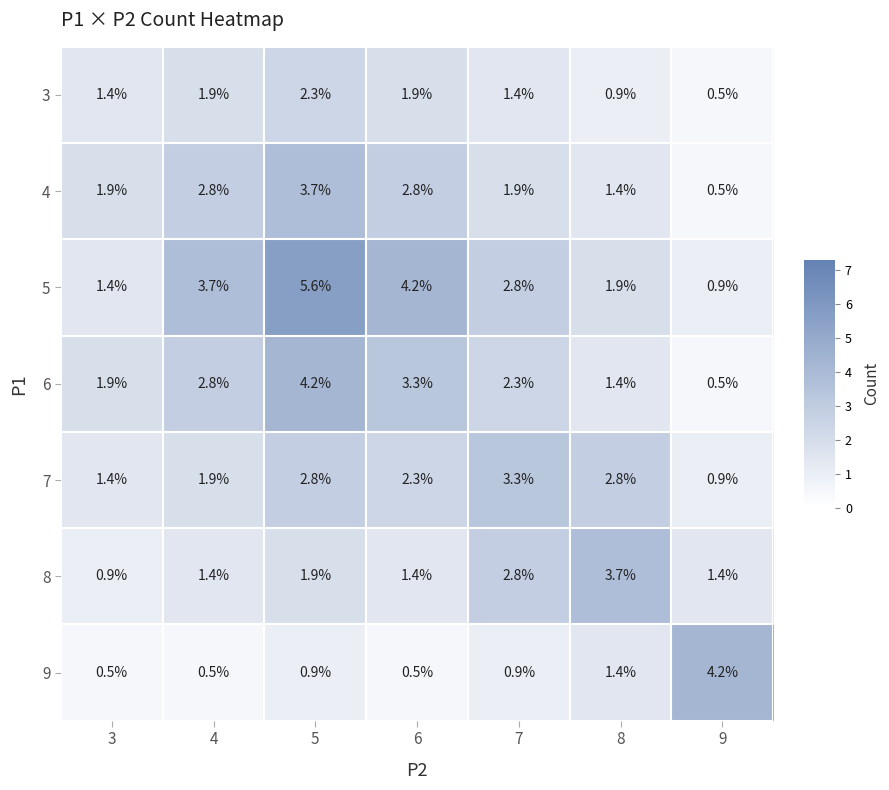

Is it true that 8 equals 4.1 at 7?

False